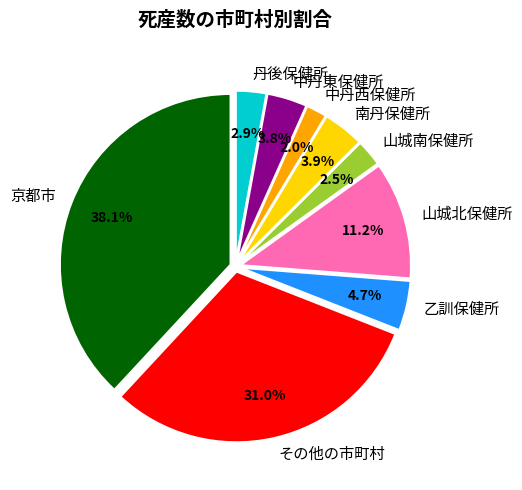

What percentage is the 中丹東保健所 slice, to the nearest percent?

4%